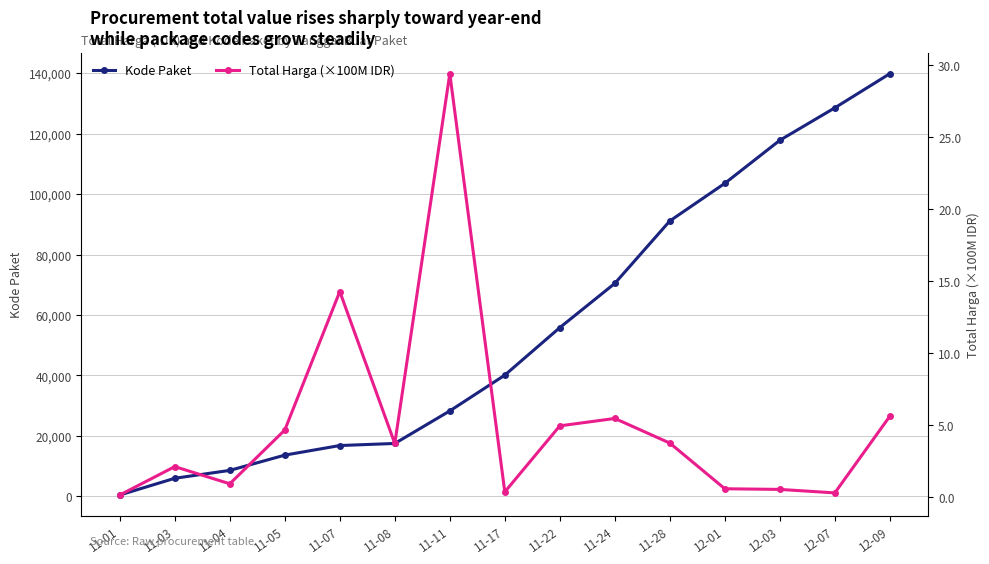

Is it true that Total Harga (×100M IDR) equals 4.5 at 11-07?

False